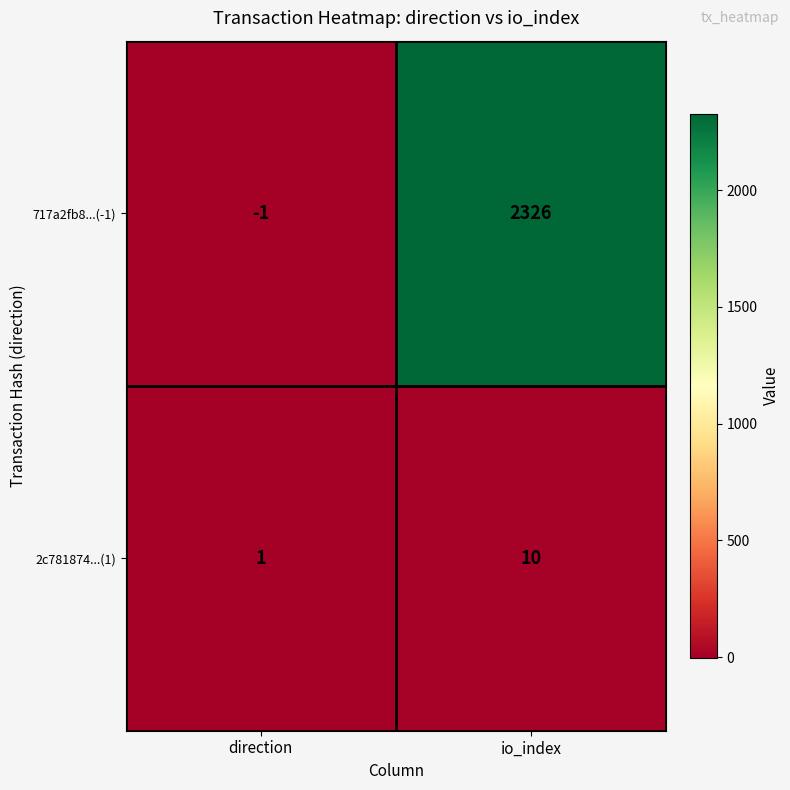

True or false: 717a2fb8...(-1) has a value of -2 at direction.

False